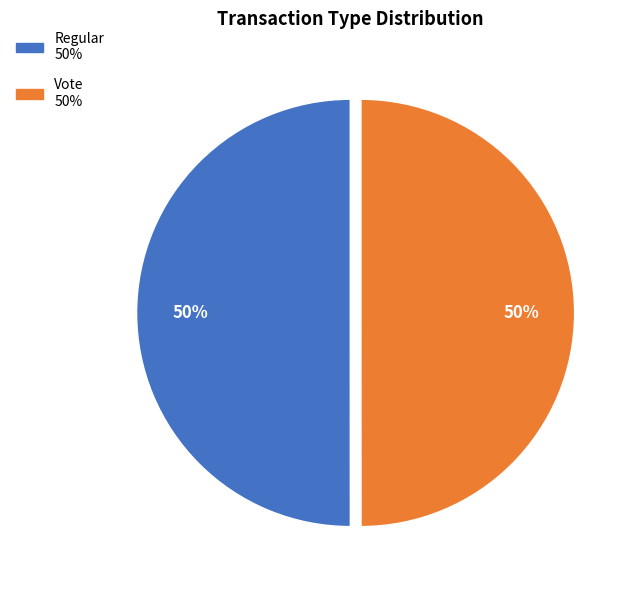

To the nearest percent, what percentage of the pie is Vote?

50%